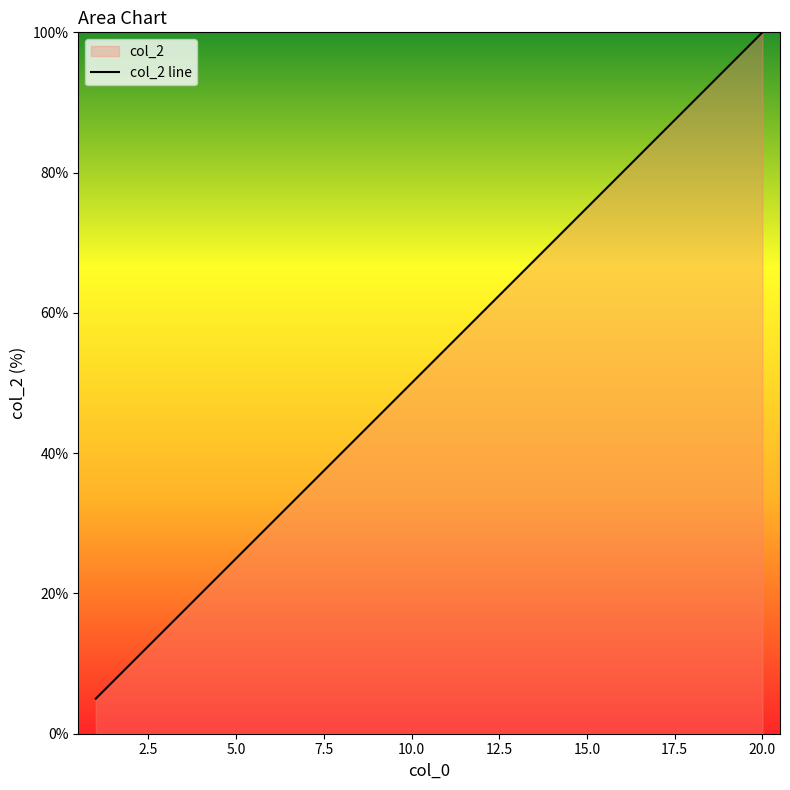

What is the change in value from 16 to 20?

+20.0